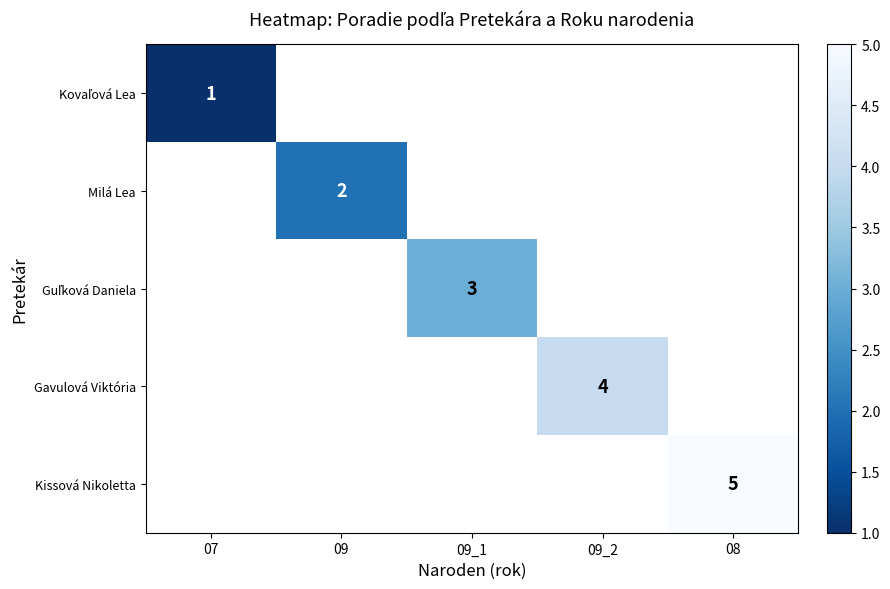

True or false: Kissová Nikoletta has a value of 5 at 08.

True